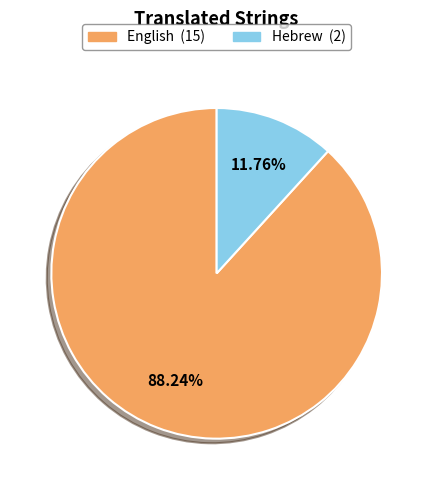

How many segments does this pie chart have?

2